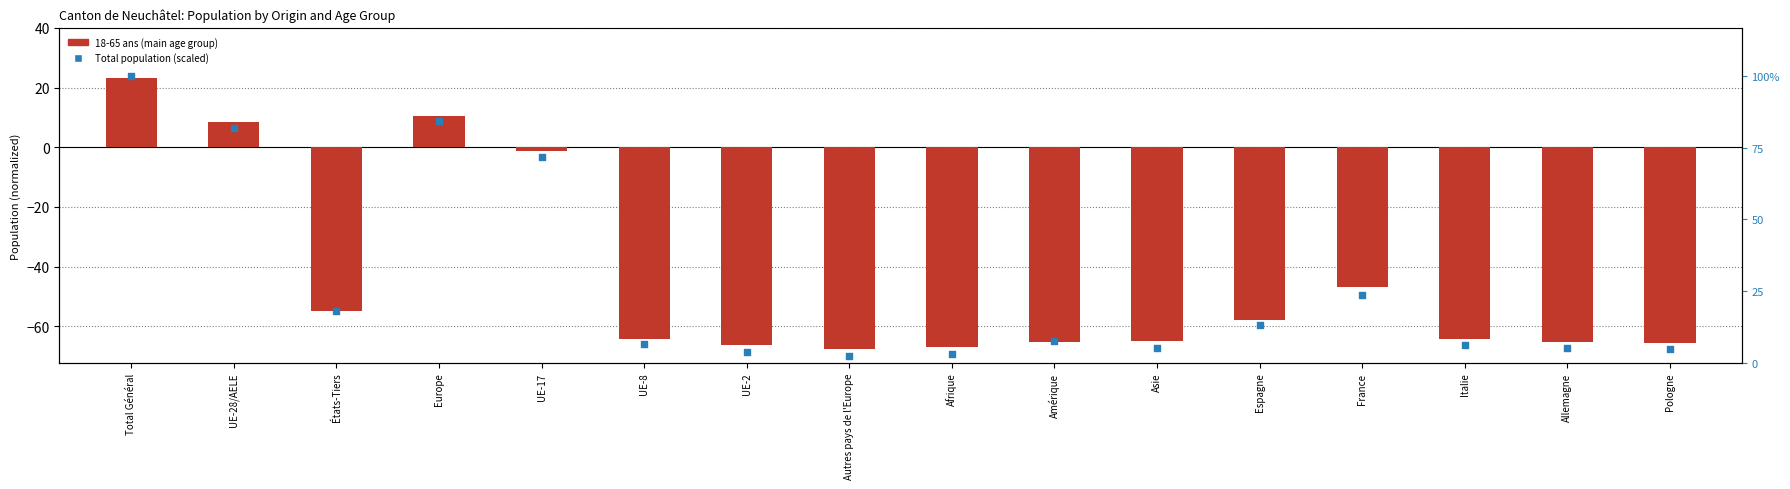

Which series has the largest Y range (max minus min)?

18-65 ans (normalized)